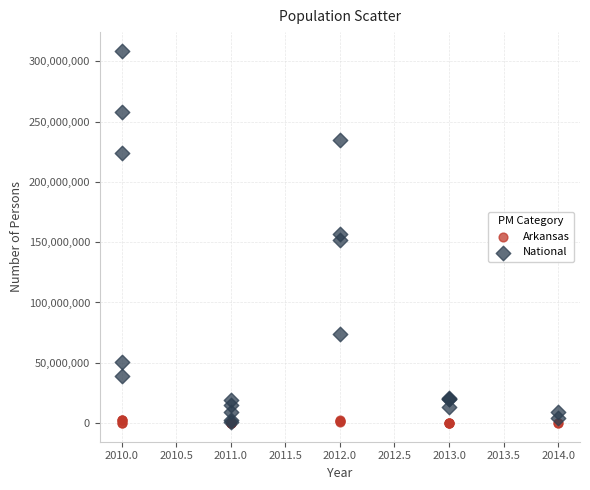

What are all the series names shown in the legend?

Arkansas, National